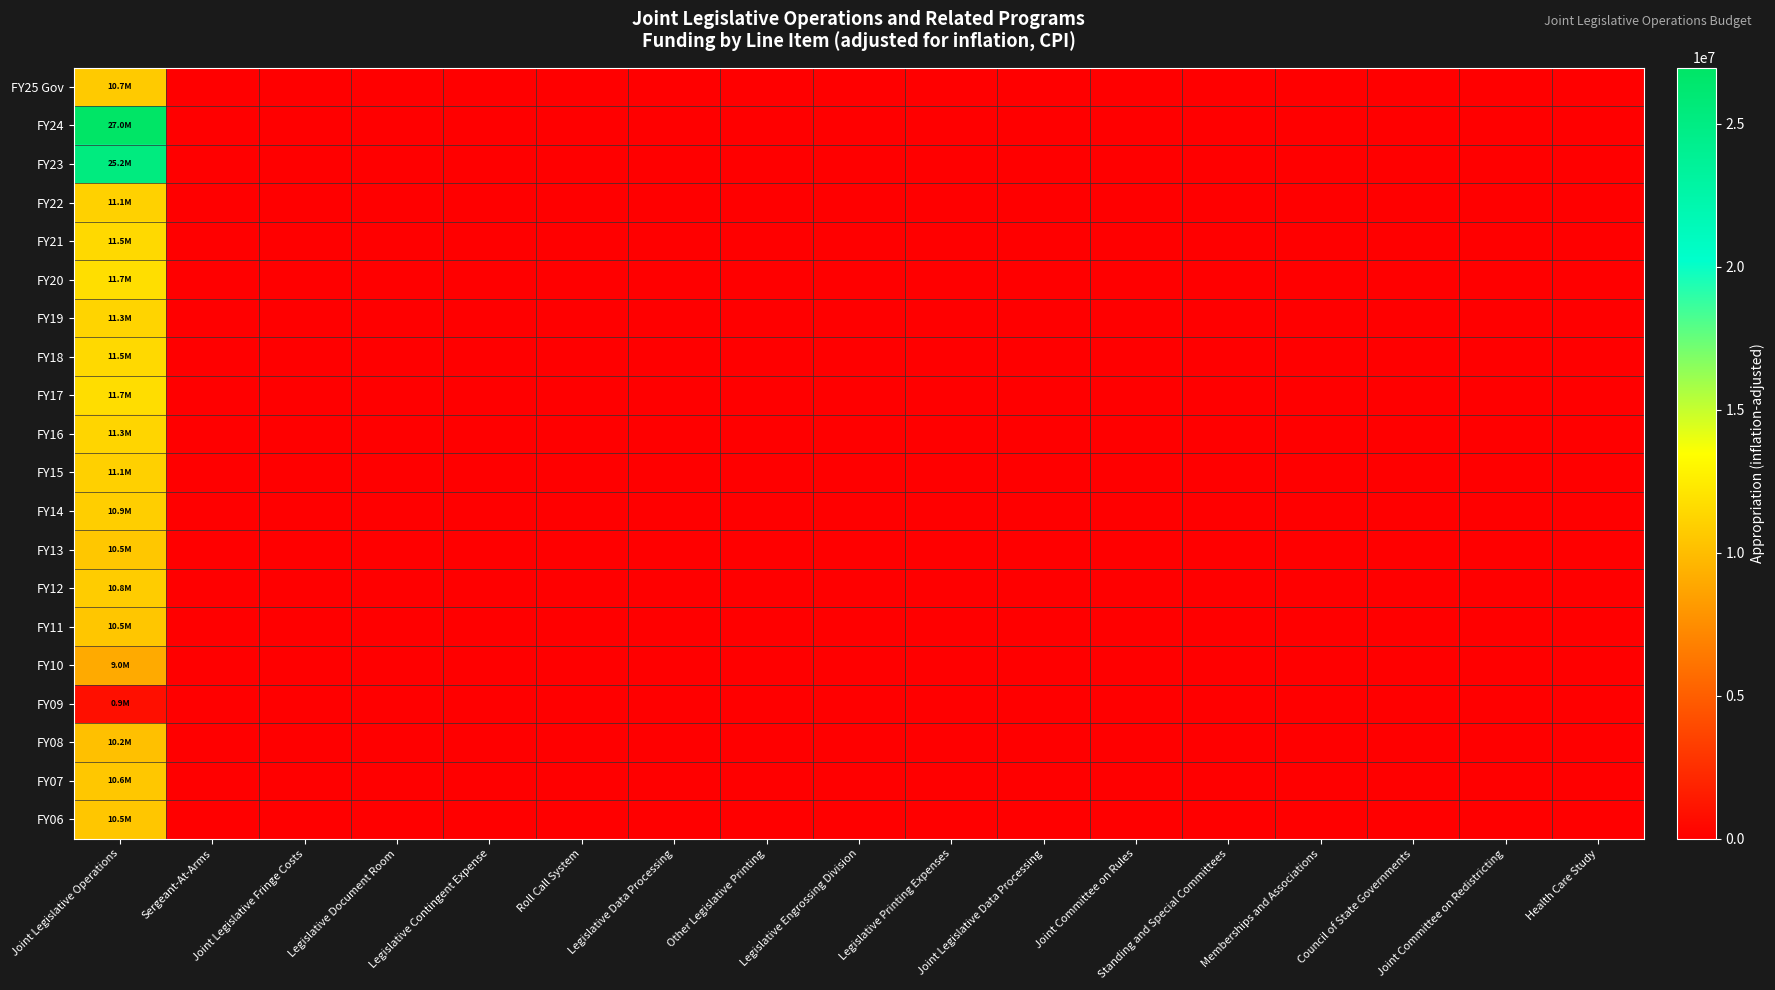

Which has a higher value, Health Care Study or Legislative Printing Expenses?

Health Care Study